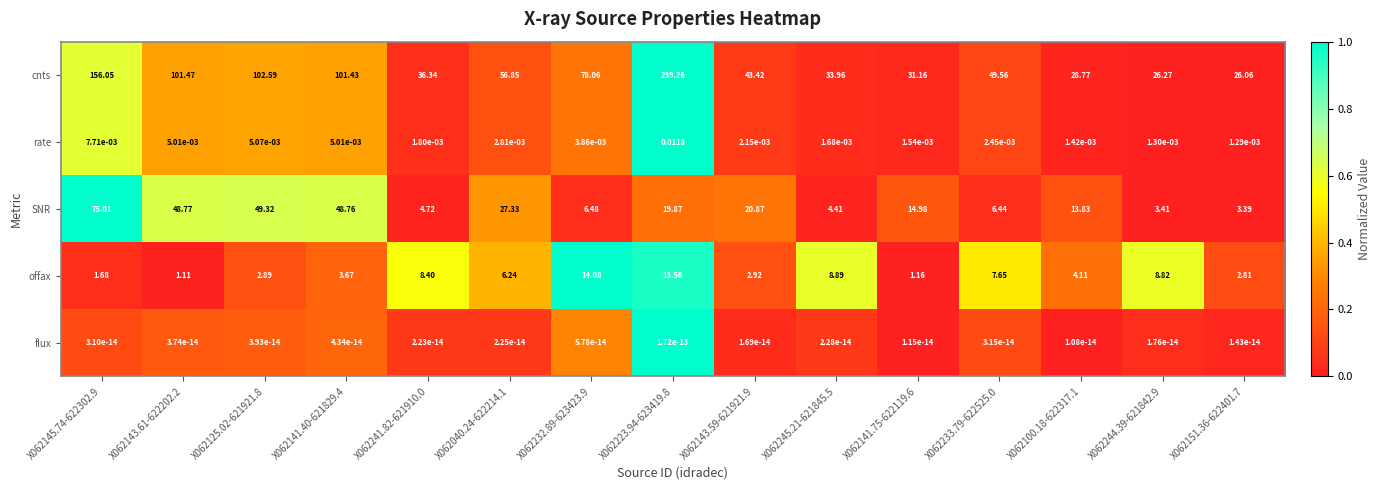

Rank the series by their maximum value, from highest to lowest.

cnts, SNR, offax, rate, flux